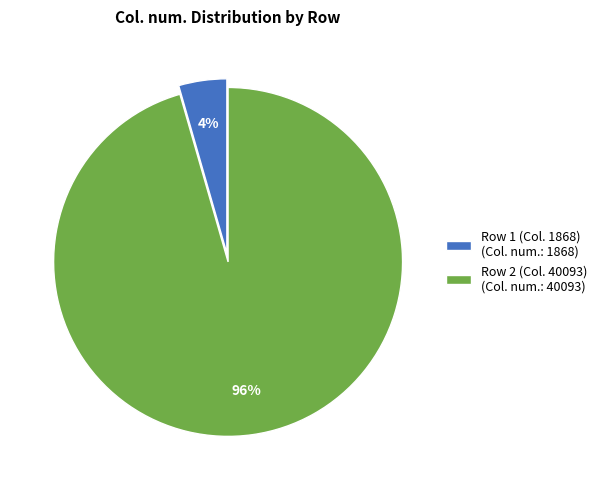

To the nearest percent, what is the combined percentage of Row 1 (Col. 1868) (Col. num.: 1868) and Row 2 (Col. 40093) (Col. num.: 40093)?

100%